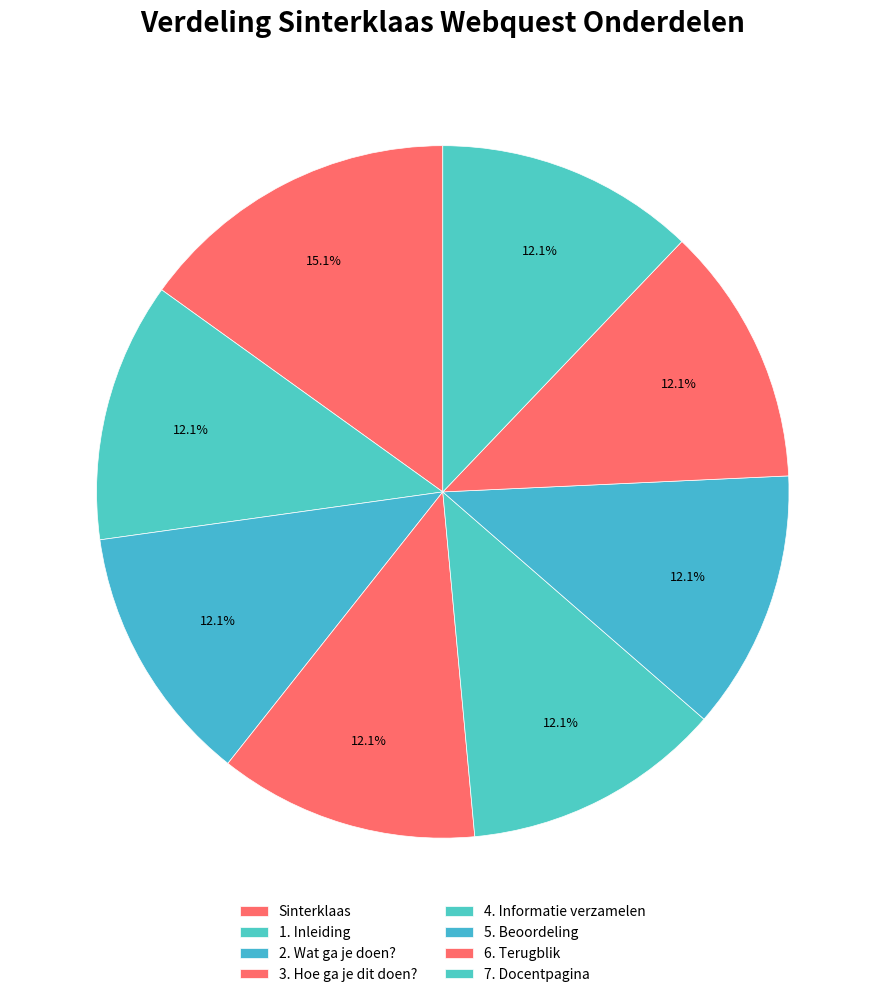

Which slice is the smallest?

1. Inleiding